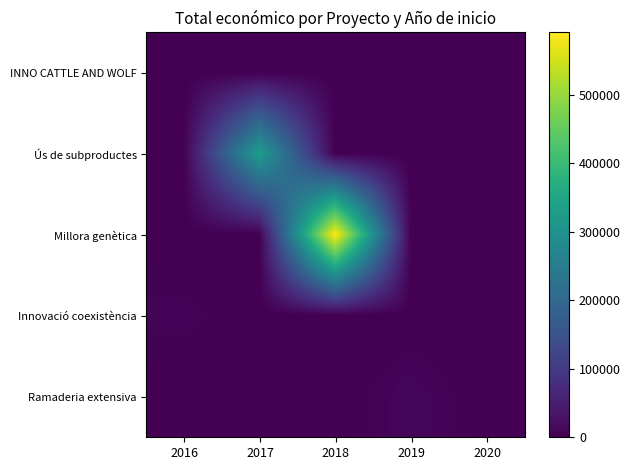

At which category is the sum across all series the highest?

2018